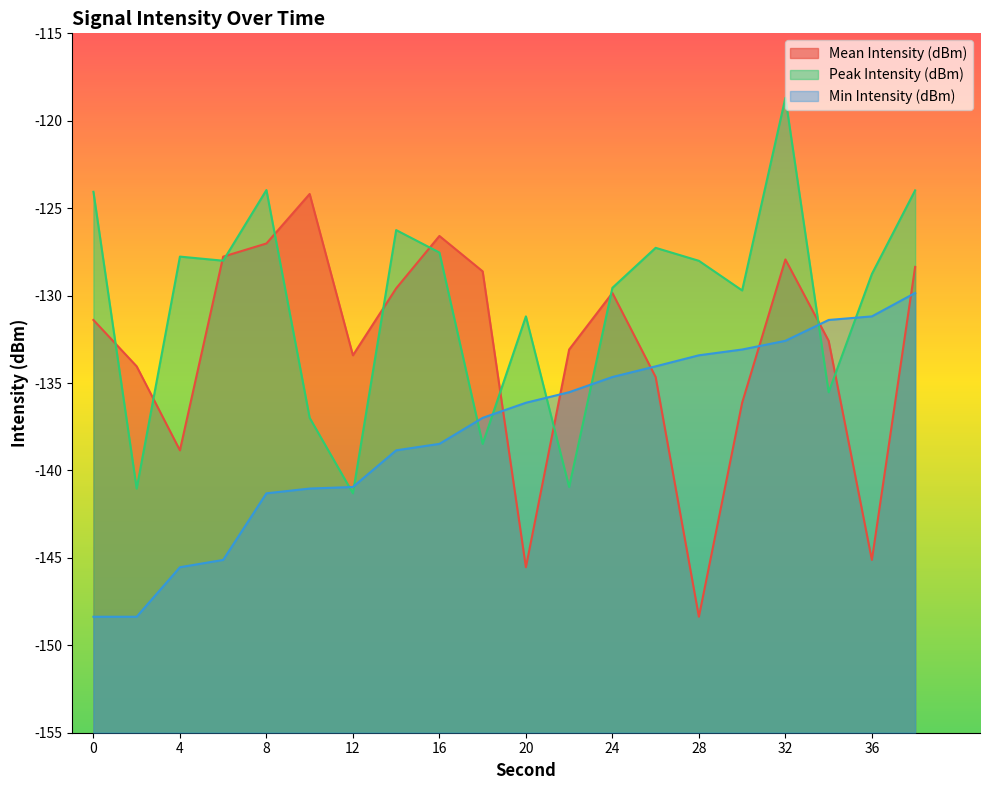

Count the number of categories in the chart.

20